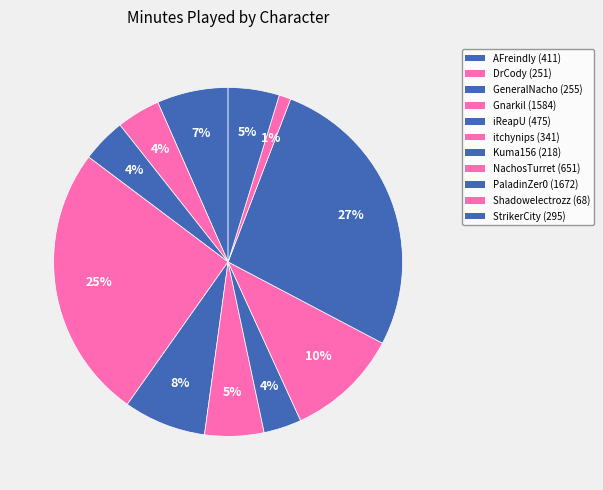

Rank the categories by value from highest to lowest.

PaladinZer0, Gnarkil, NachosTurret, iReapU, AFreindly, itchynips, StrikerCity, GeneralNacho, DrCody, Kuma156, Shadowelectrozz